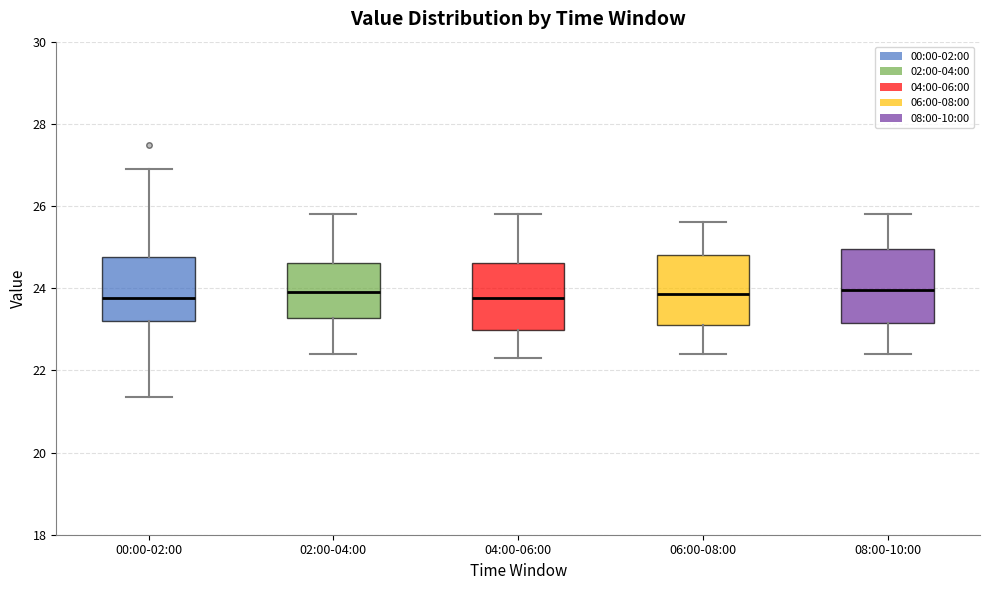

Where is the lower edge of the box for 04:00-06:00 on the y-axis? The values are not printed on the chart, so give them approximately, as read against the axis.

23.0